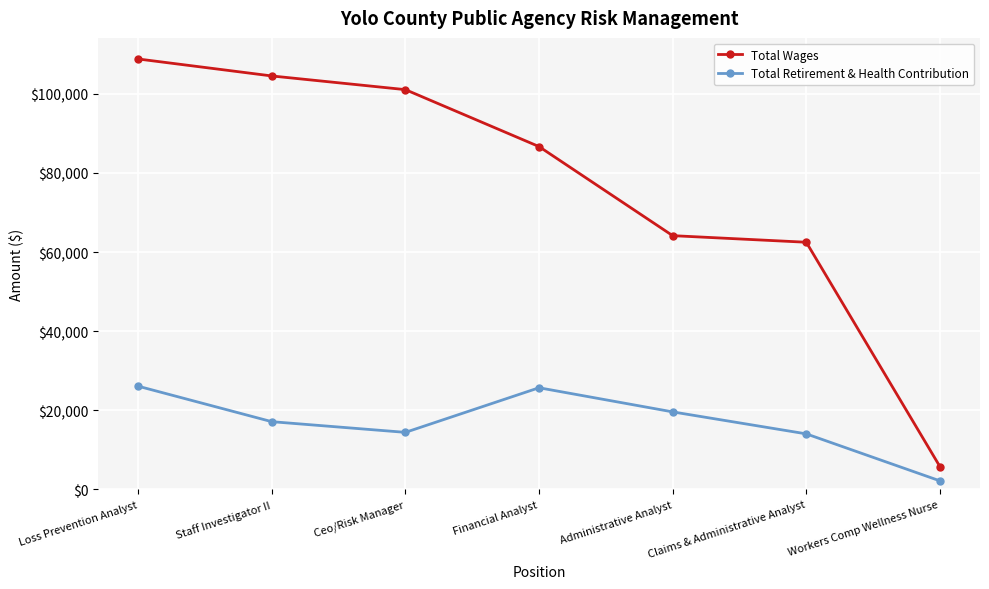

What is the total value across all series at Loss Prevention Analyst?

134910